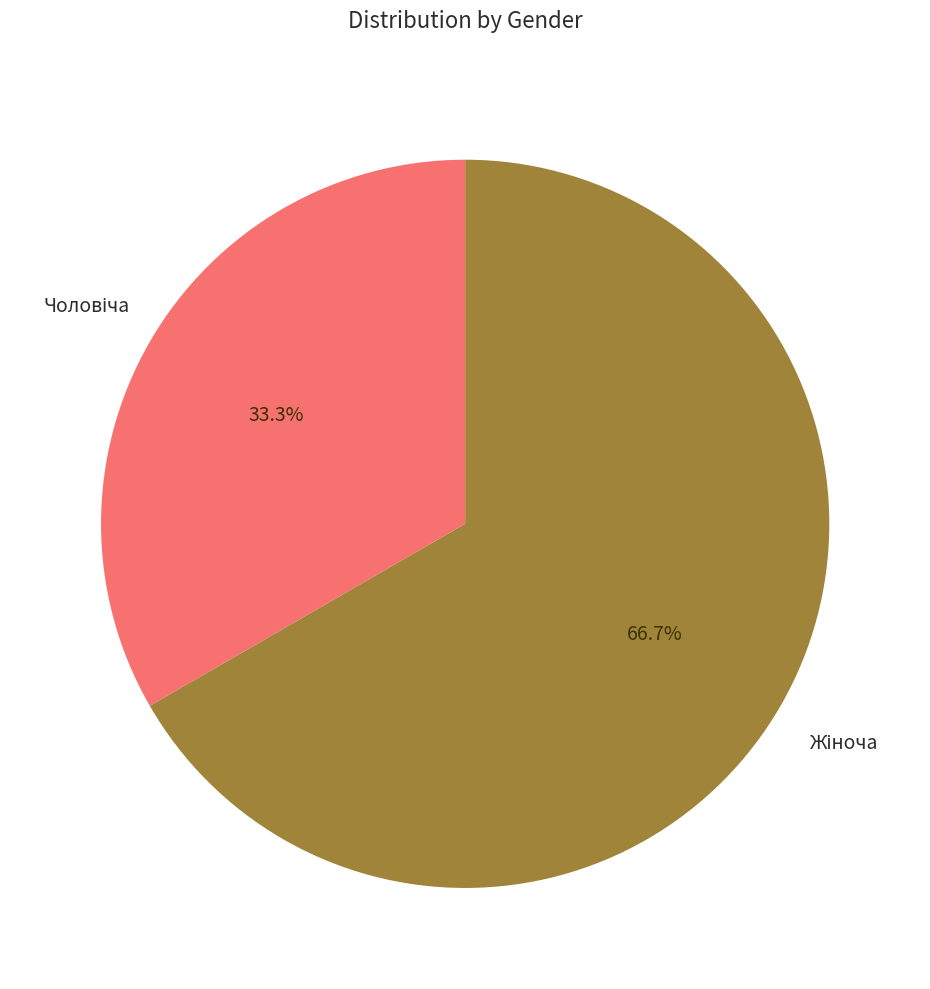

Does any single category account for the majority?

Yes